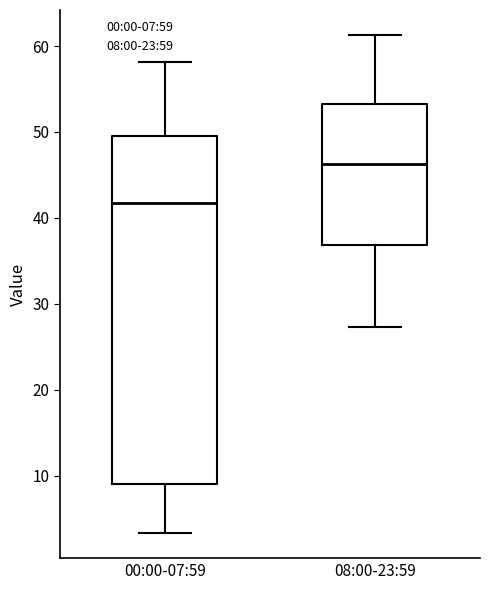

Which box has the highest median line?

08:00-23:59